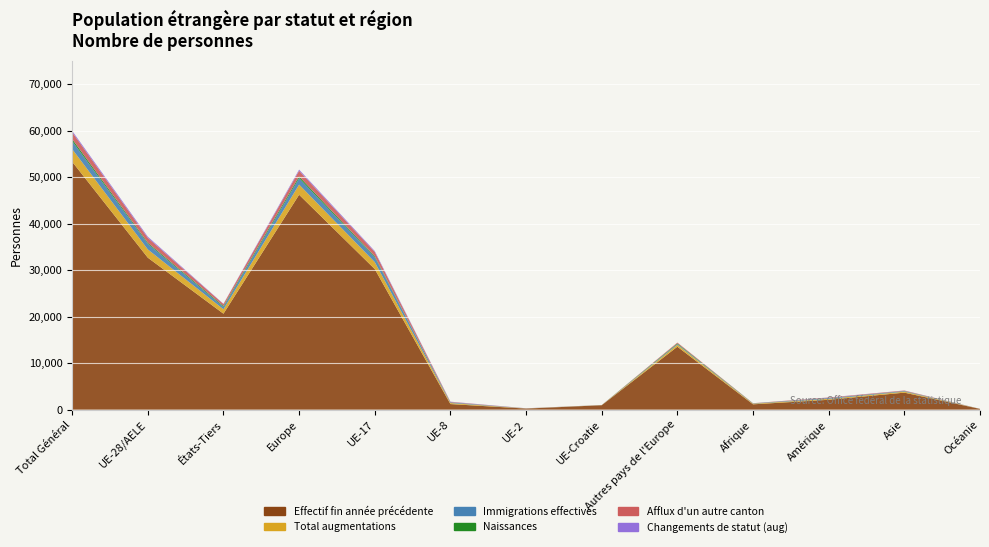

Reading left to right, what are all the values shown in this chart?

Effectif fin année précédente: 53301	32671	20630	46204	30219	1200	227	950	13533	1145	2121	3655	159
Total augmentations: 2726	1776	950	2178	1507	218	28	20	402	125	205	209	9
Immigrations effectives: 1717	1214	503	1378	1039	143	18	11	164	60	163	111	5
Naissances: 445	235	210	388	210	17	1	7	153	16	7	33	1
Afflux d'un autre canton: 1459	1043	416	1209	928	90	14	10	166	40	107	97	5
Changements de statut (aug): 303	253	50	257	196	48	9	0	4	1	25	20	0